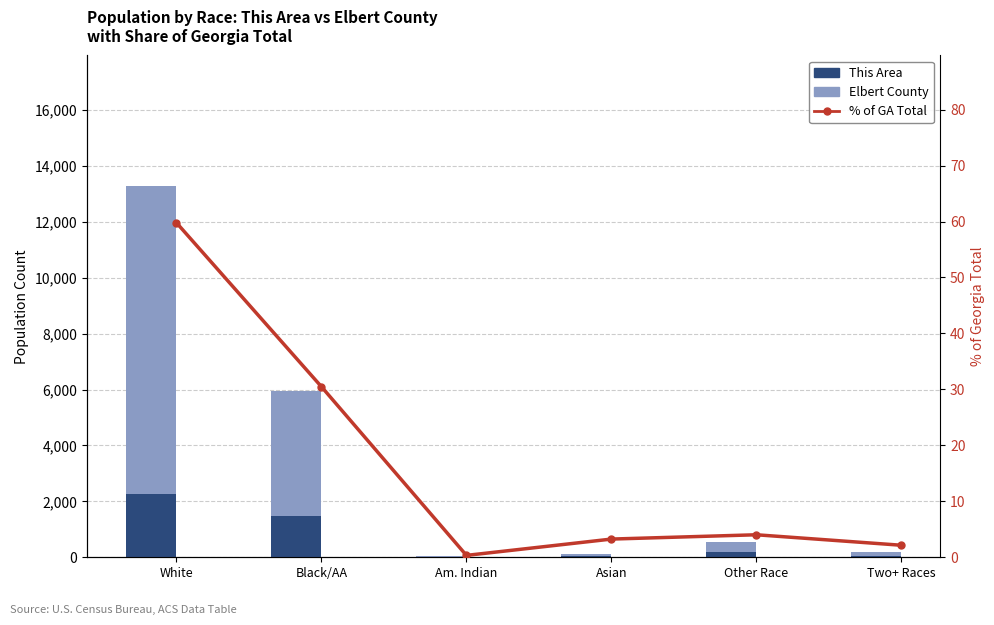

The % of GA Total series shows 0.3 at Am. Indian. True or false?

True